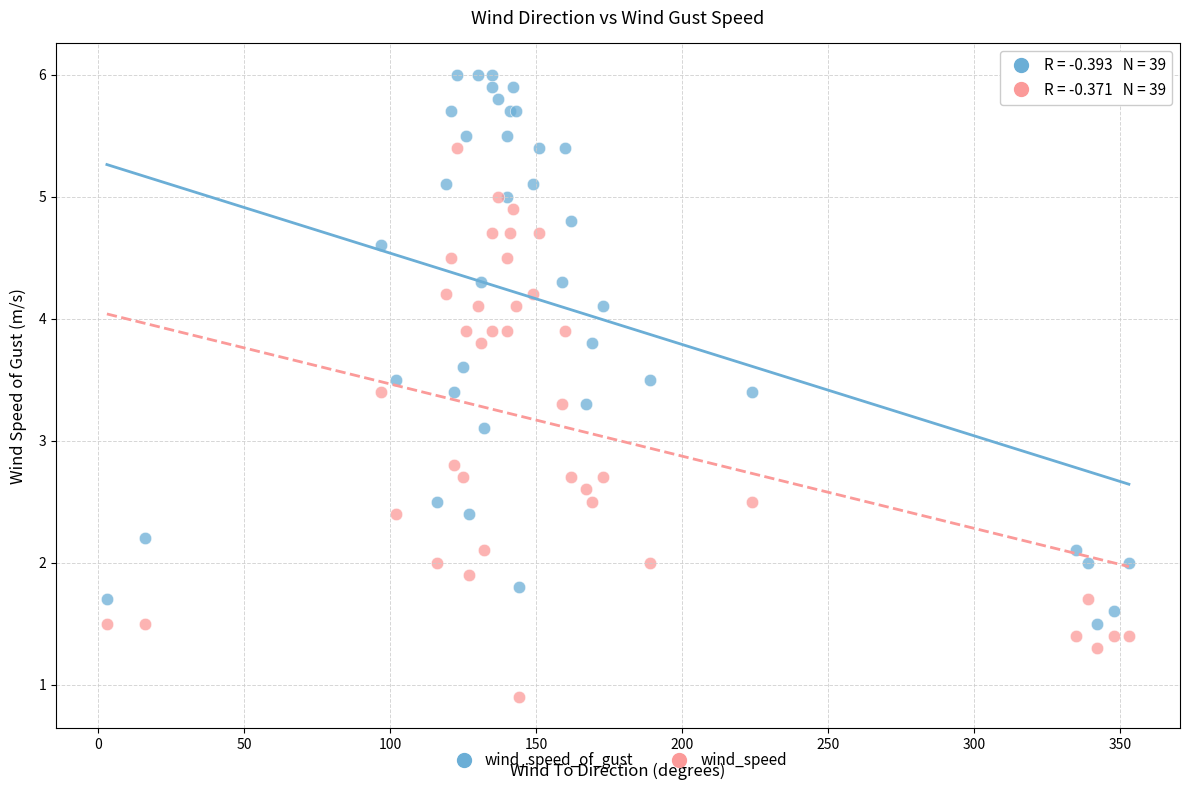

In the wind_speed_of_gust series, what Y value is closest to 3?

3.1